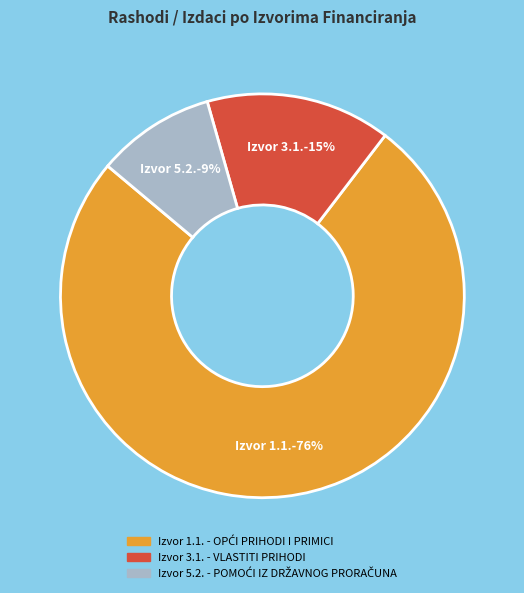

To the nearest percent, what is the average slice percentage?

33%